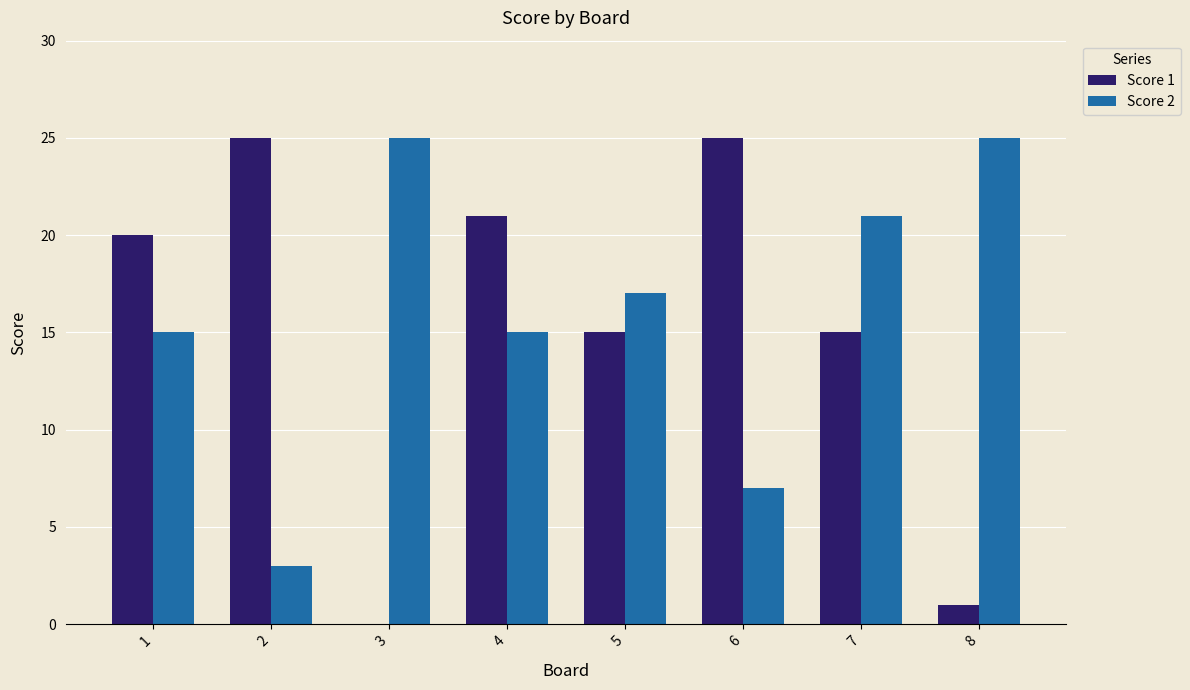

What are all the series names shown in the legend?

Score 1, Score 2